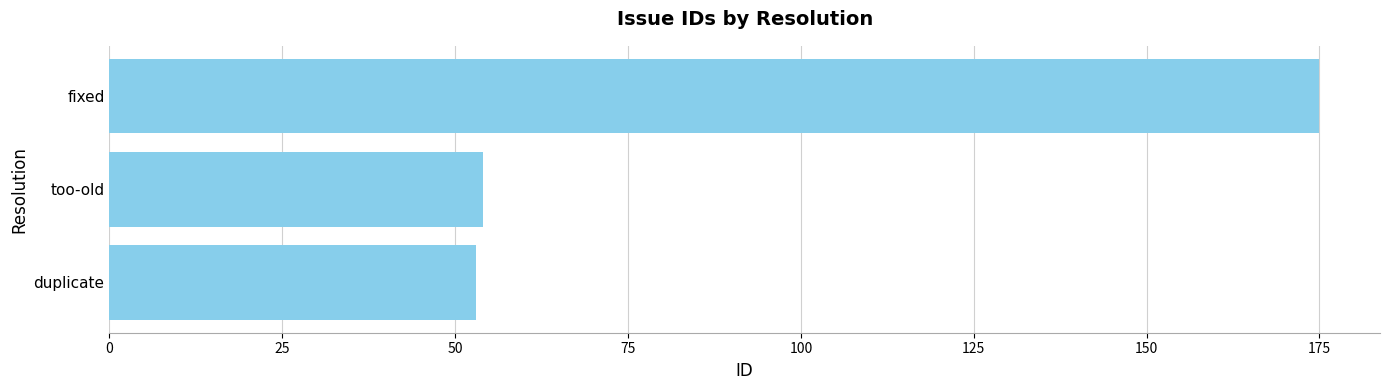

The value at too-old is 82. True or false?

False